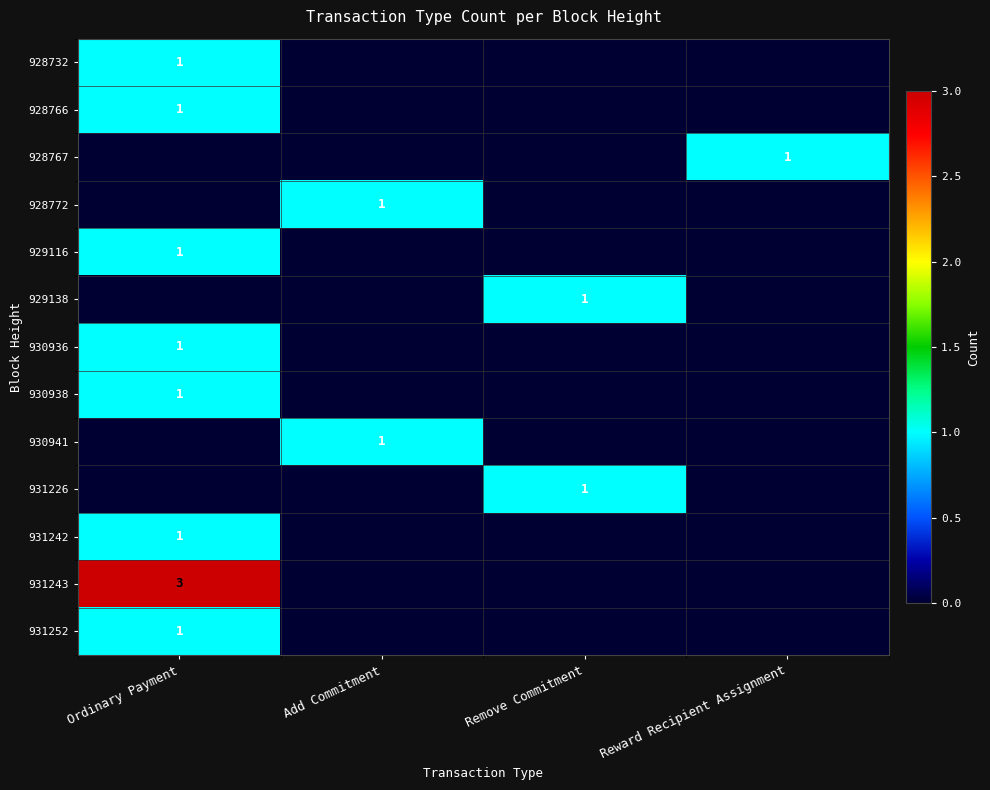

True or false: 930941 has a value of 0 at Reward Recipient Assignment.

True